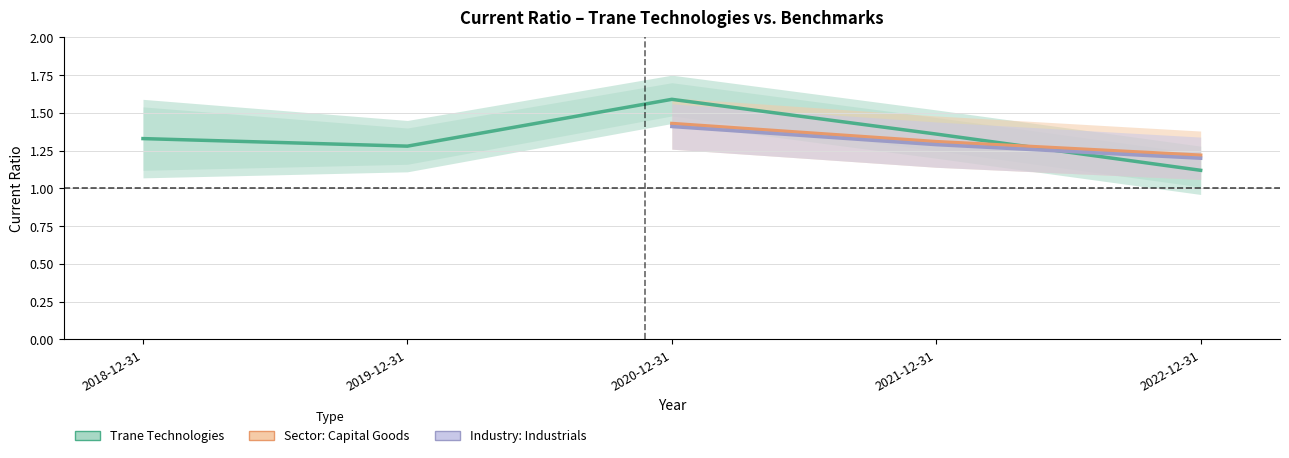

Does the chart have visible grid lines?

Yes